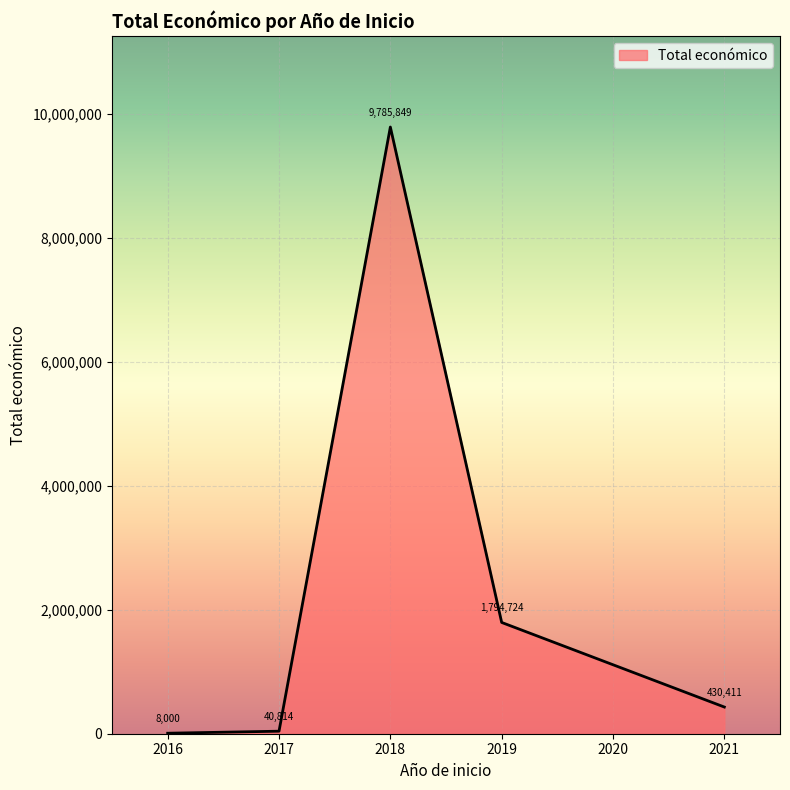

Rank the categories by value from highest to lowest.

2018, 2019, 2021, 2017, 2016